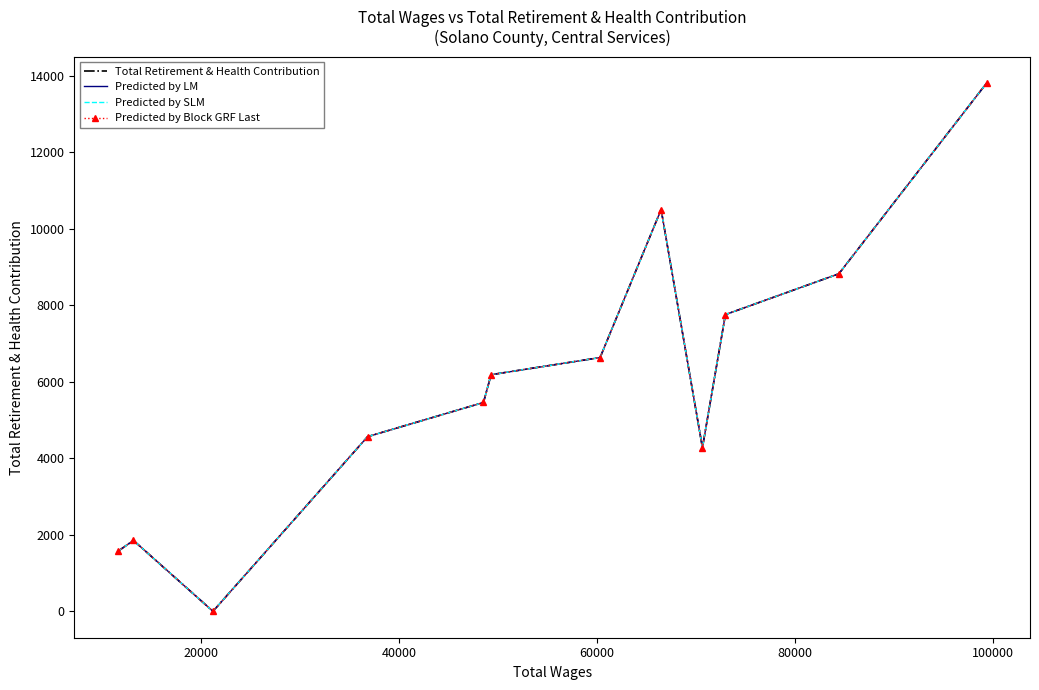

What are all the series names shown in the legend?

Total Retirement & Health Contribution, Predicted by LM, Predicted by SLM, Predicted by Block GRF Last